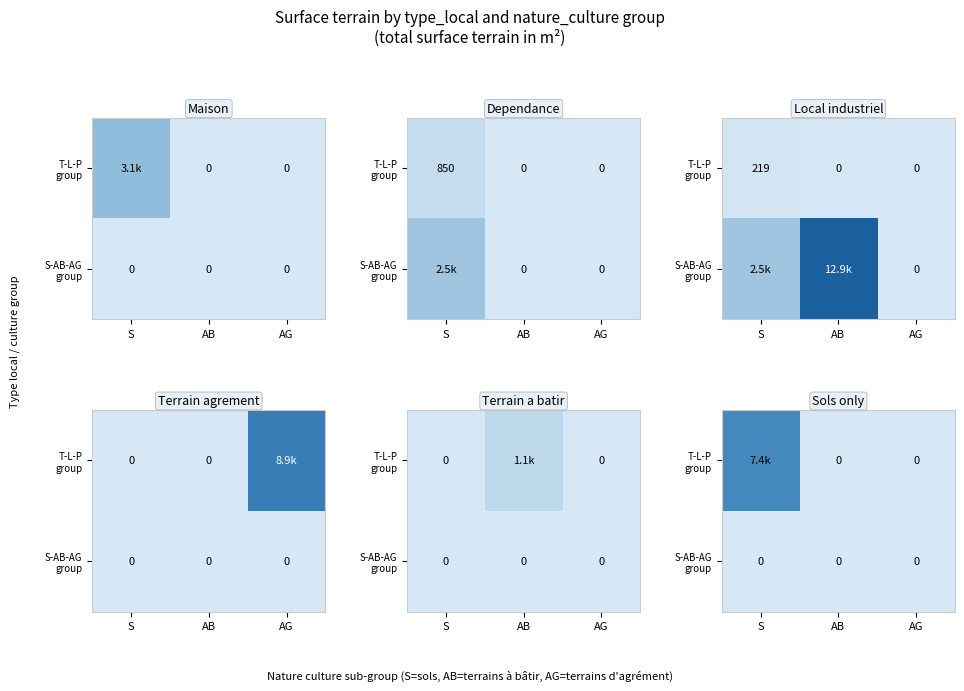

List the series in order of their overall mean, lowest first.

S-AB-AG group, T-L-P group